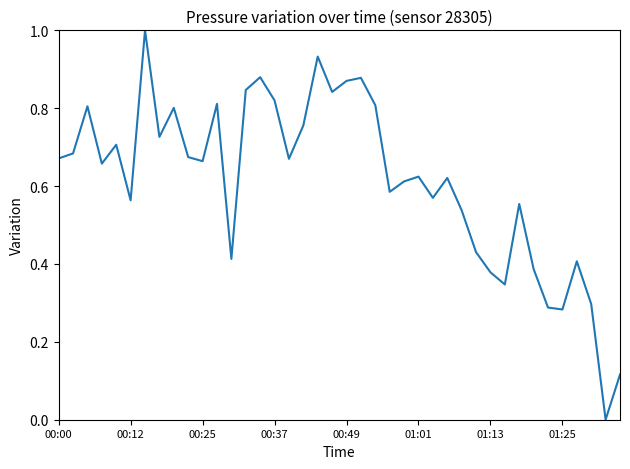

True or false: the data has more than 1 interior local peaks.

True